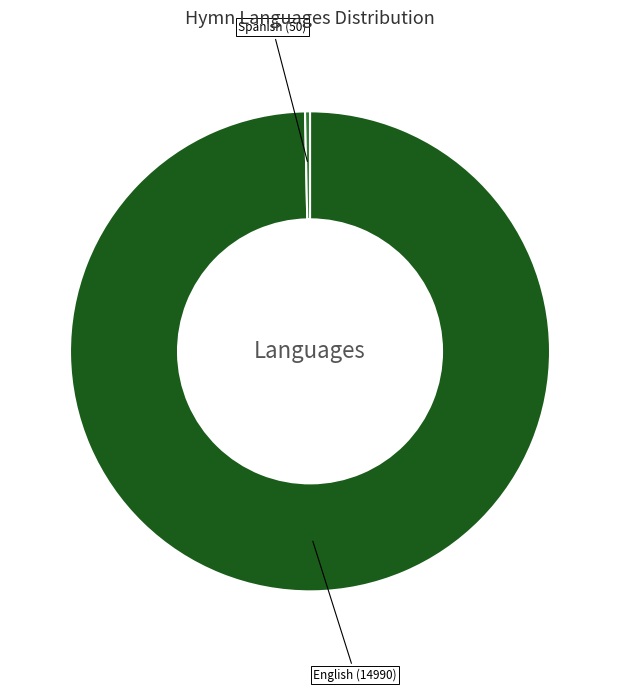

Is there a majority slice in this chart?

Yes